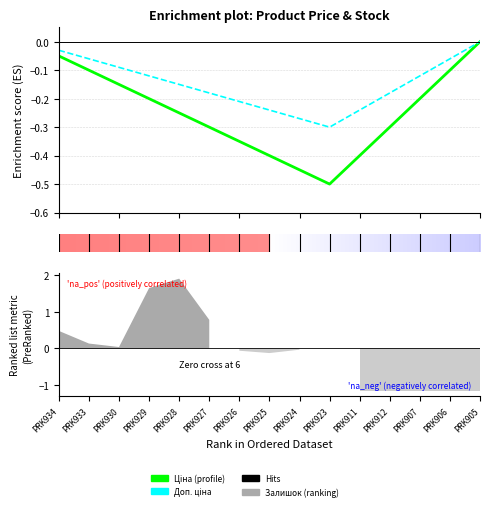

The value of Доп. ціна at 8 is -0.5. True or false?

False